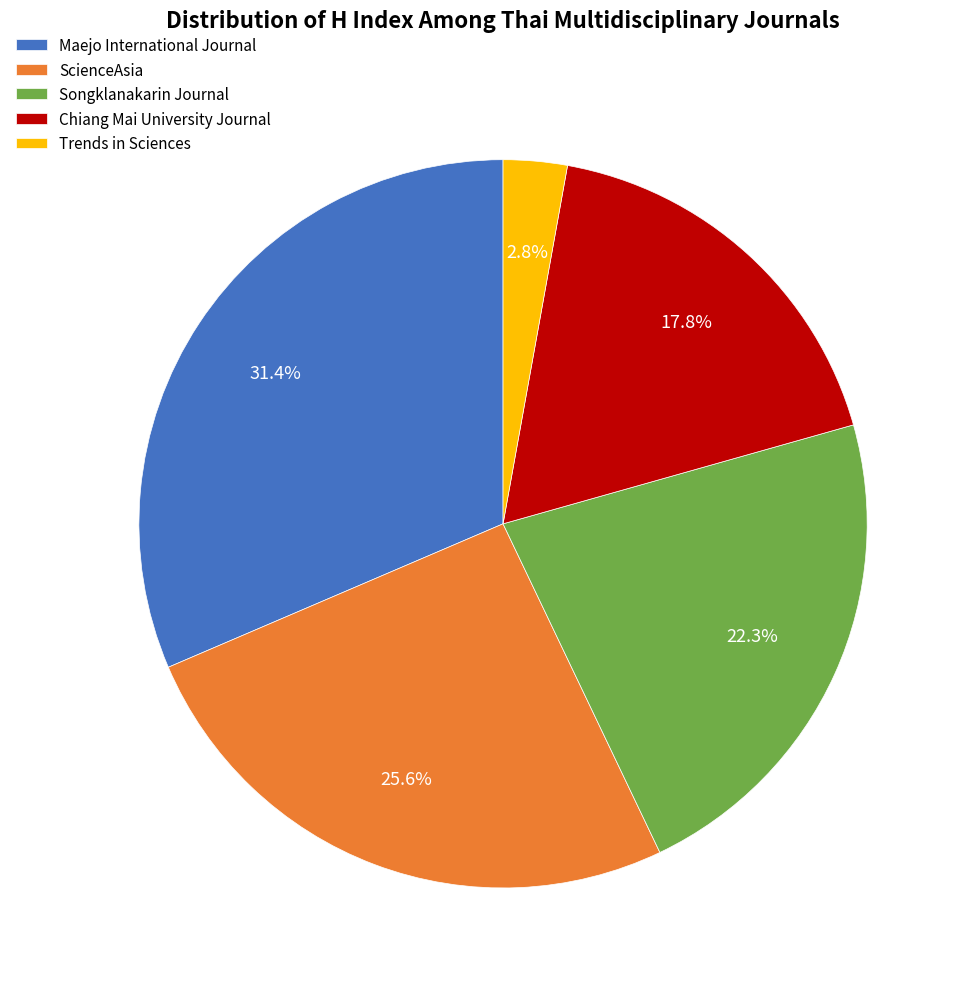

Which slice is the largest?

Maejo International Journal